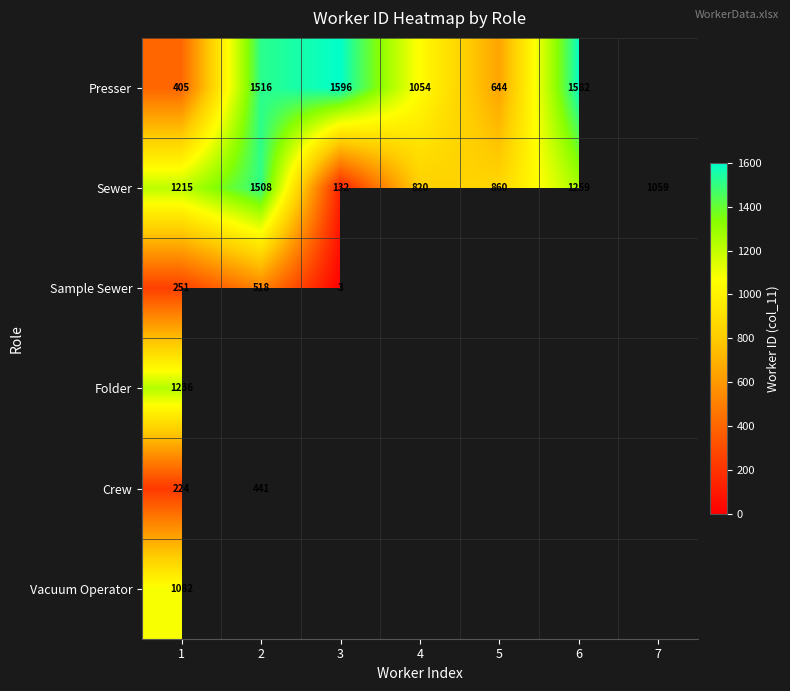

At 1, list the series in order from smallest to largest.

Crew, Sample Sewer, Presser, Vacuum Operator, Sewer, Folder